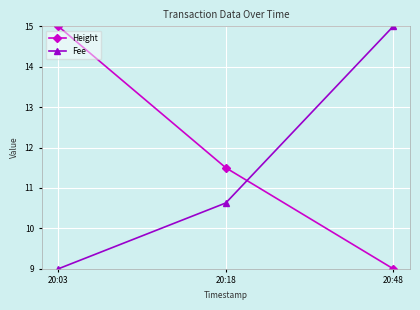

What is the greatest value displayed?

15.0